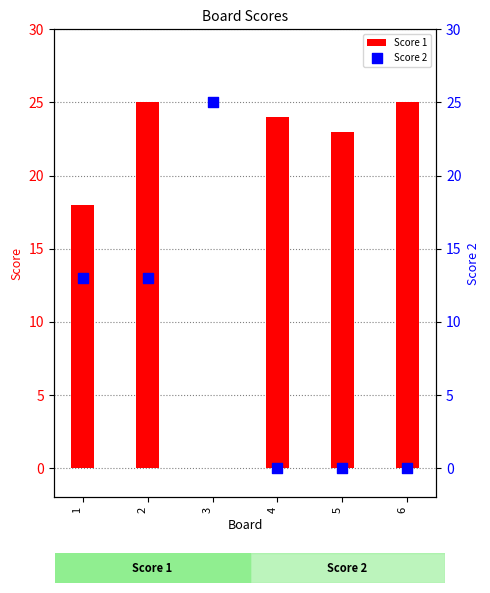

What are all the series names shown in the legend?

Score 1, Score 2